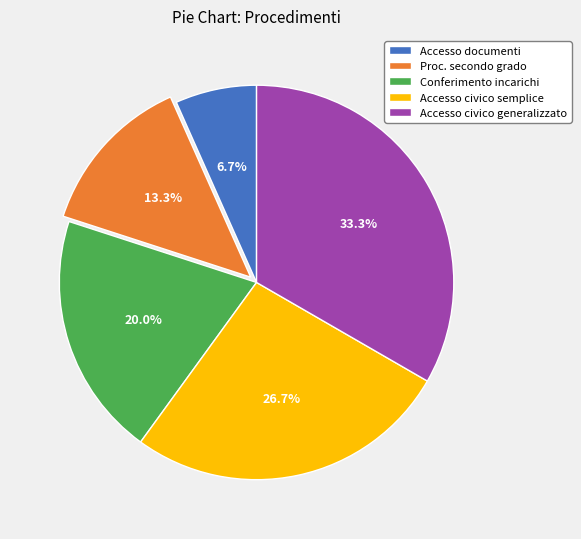

How many segments does this pie chart have?

5